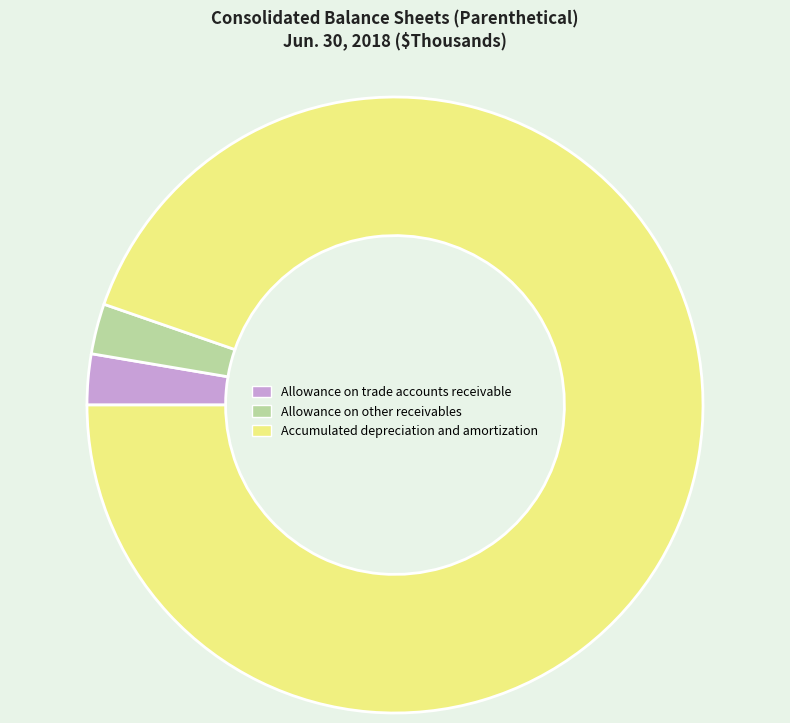

Is there any slice that represents more than half of the pie?

Yes